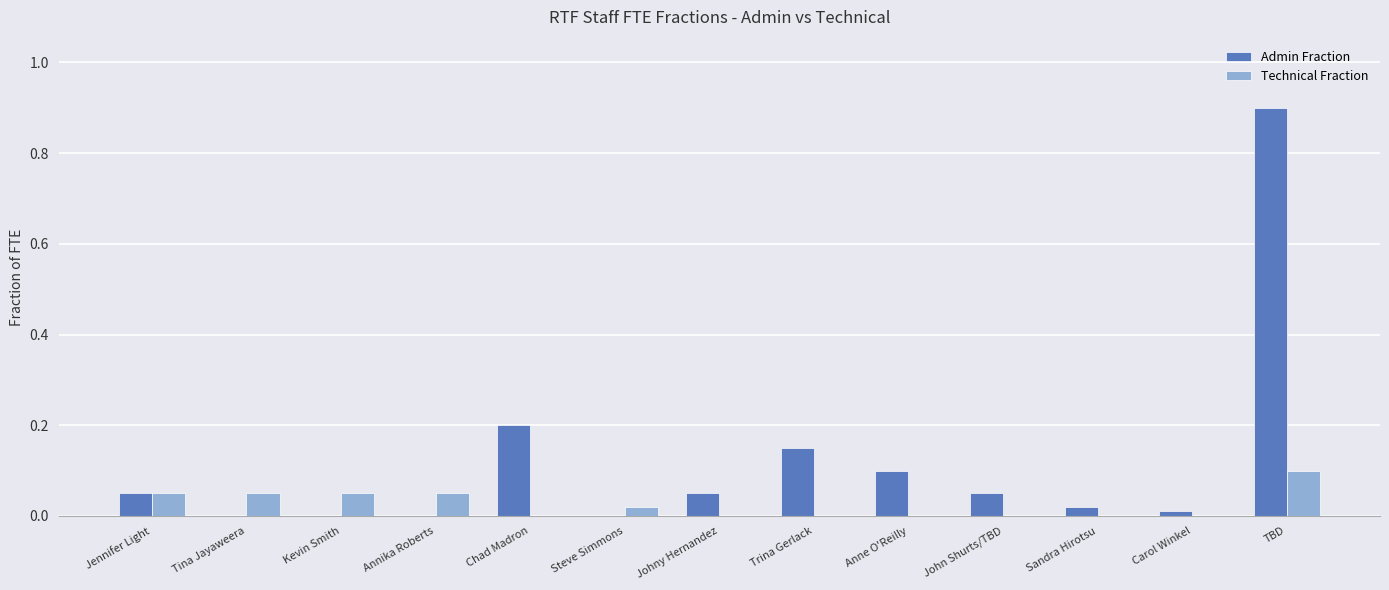

What are all the series names shown in the legend?

Admin Fraction, Technical Fraction